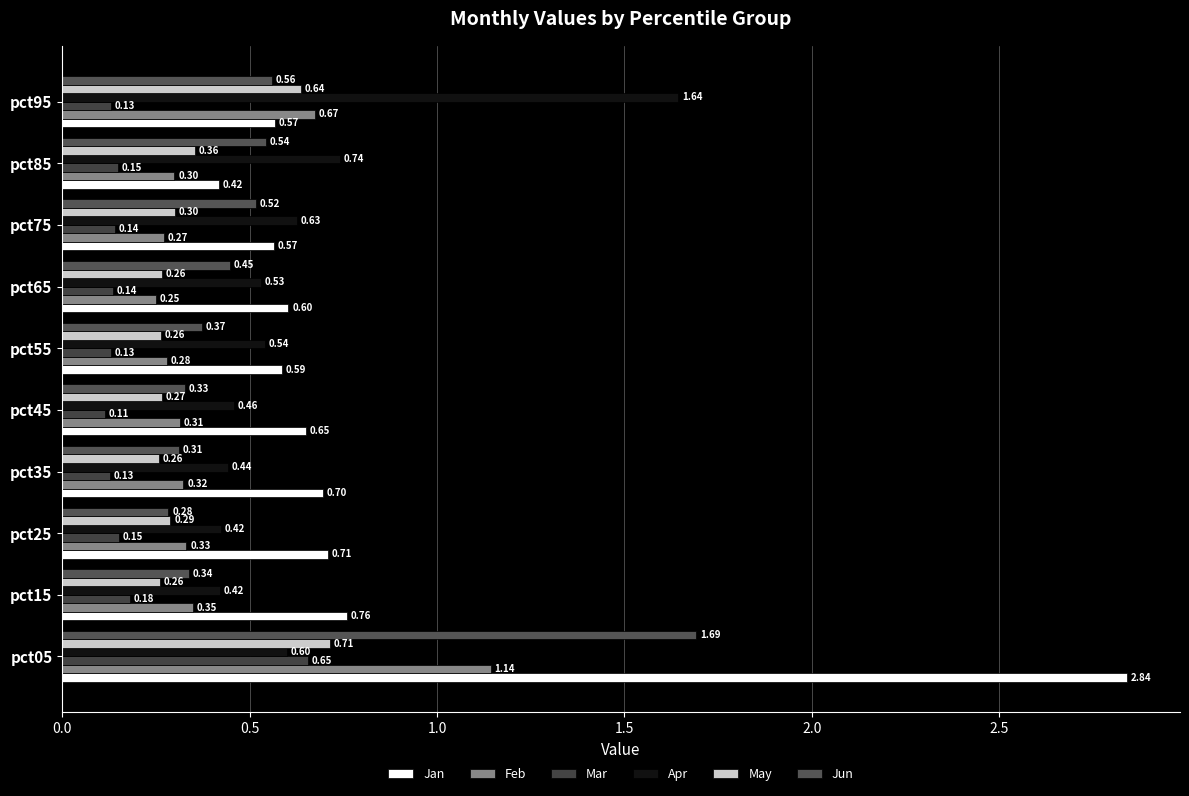

At how many categories does at least one series exceed 2?

1